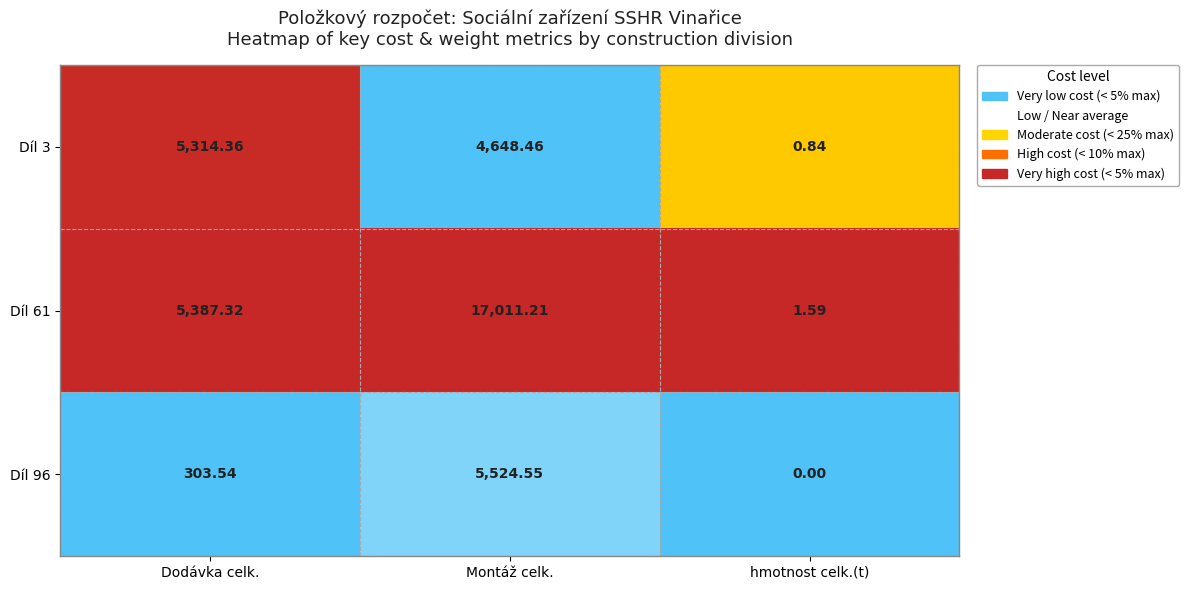

At which label does Díl 96 first exceed 303?

Dodávka celk.